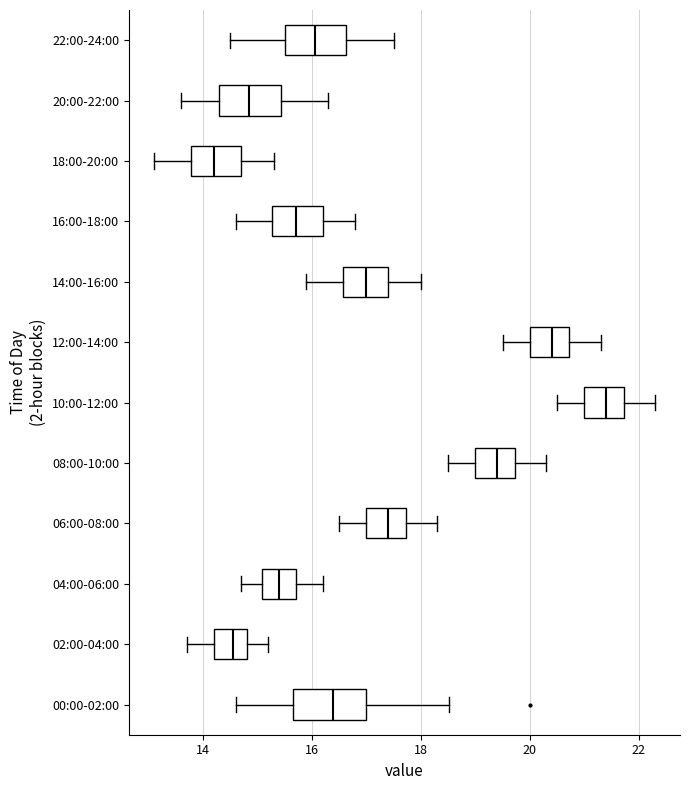

Which box is the widest, from its left edge to its right edge?

00:00-02:00